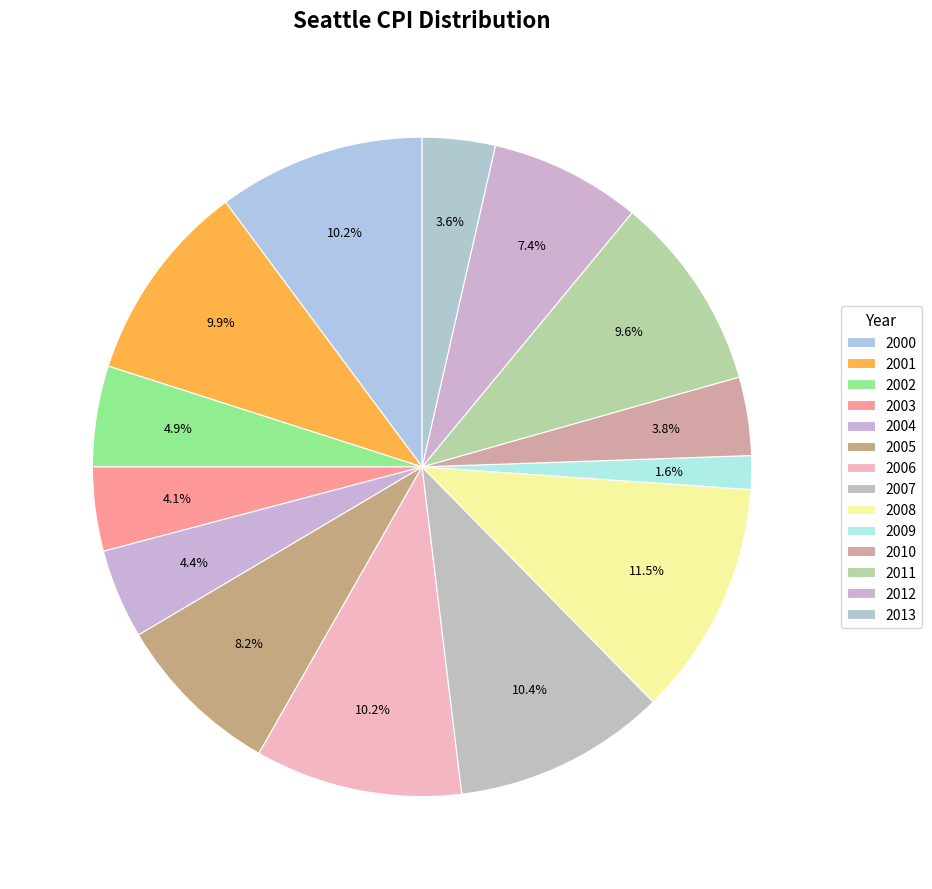

How many segments does this pie chart have?

14